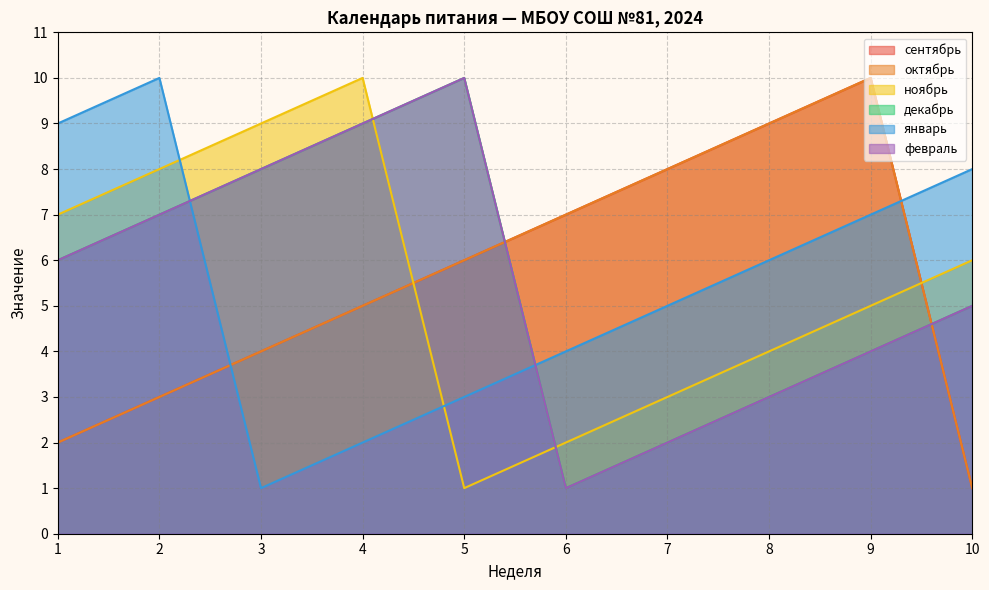

What is the sum of all сентябрь values?

55